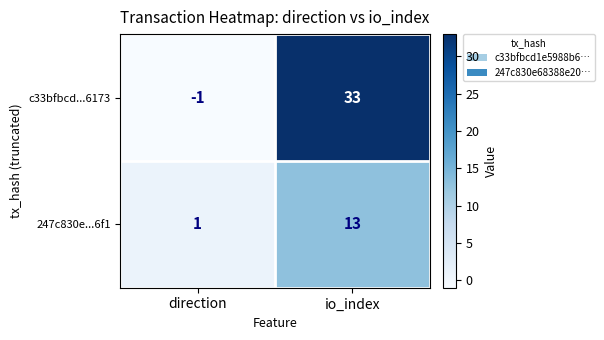

Where is c33bfbcd...6173 nearest to the value 16?

direction